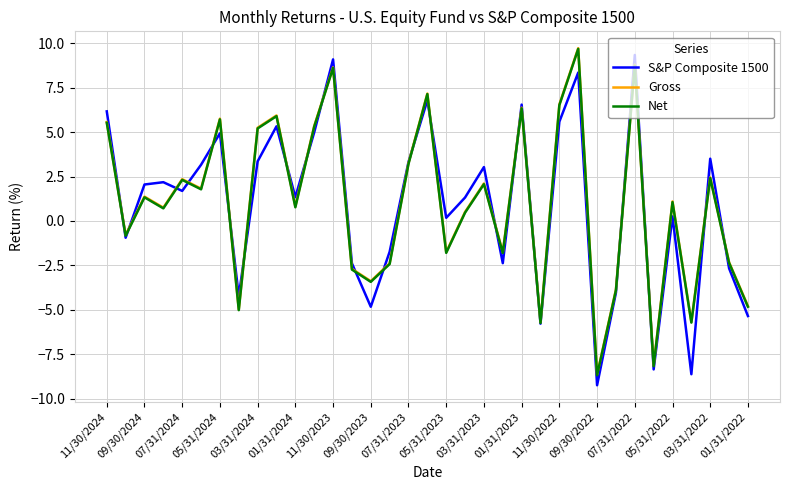

What is the minimum value for Gross?

-8.6